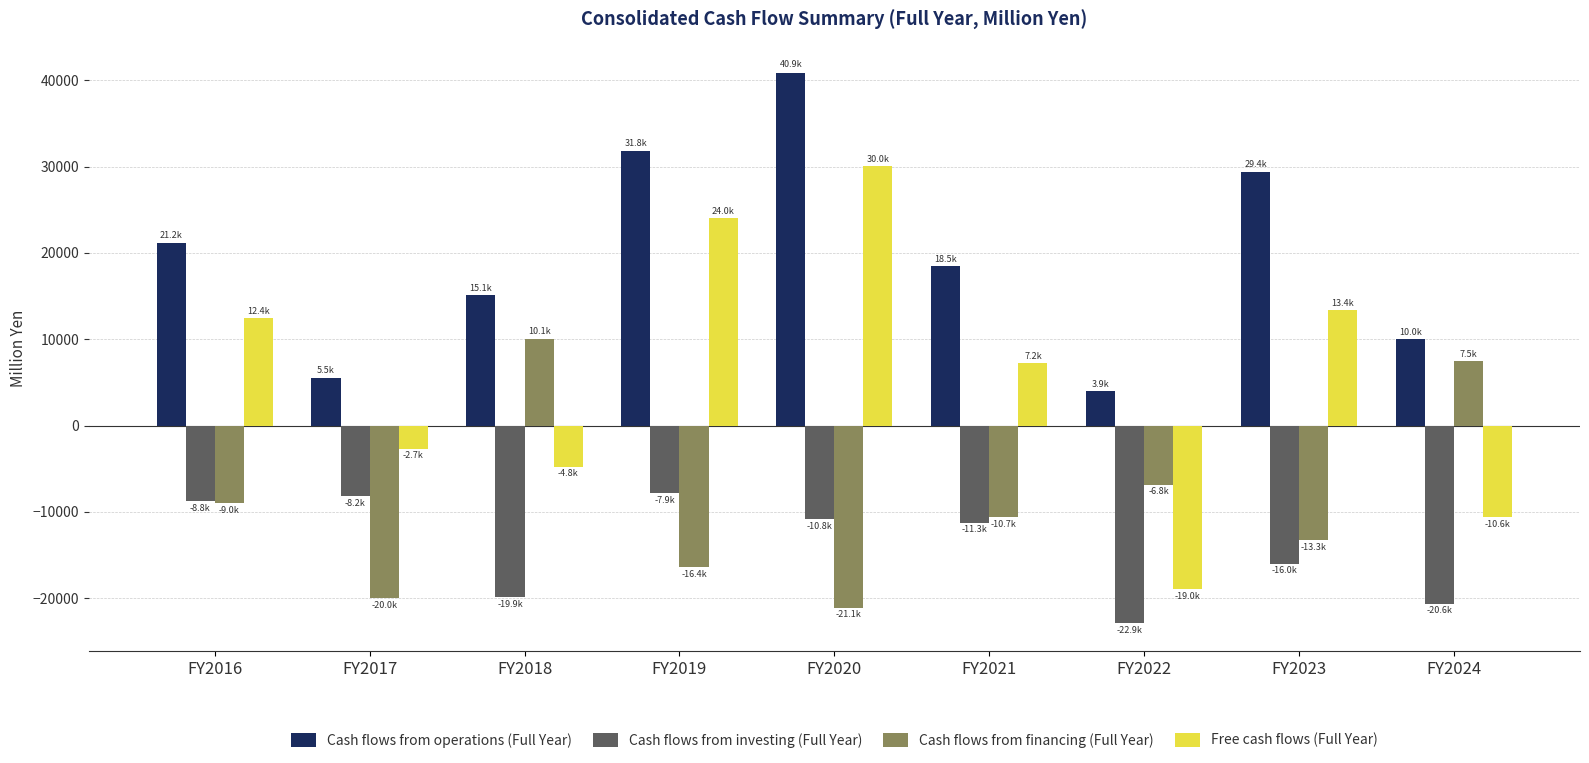

Does the chart contain any negative values?

Yes